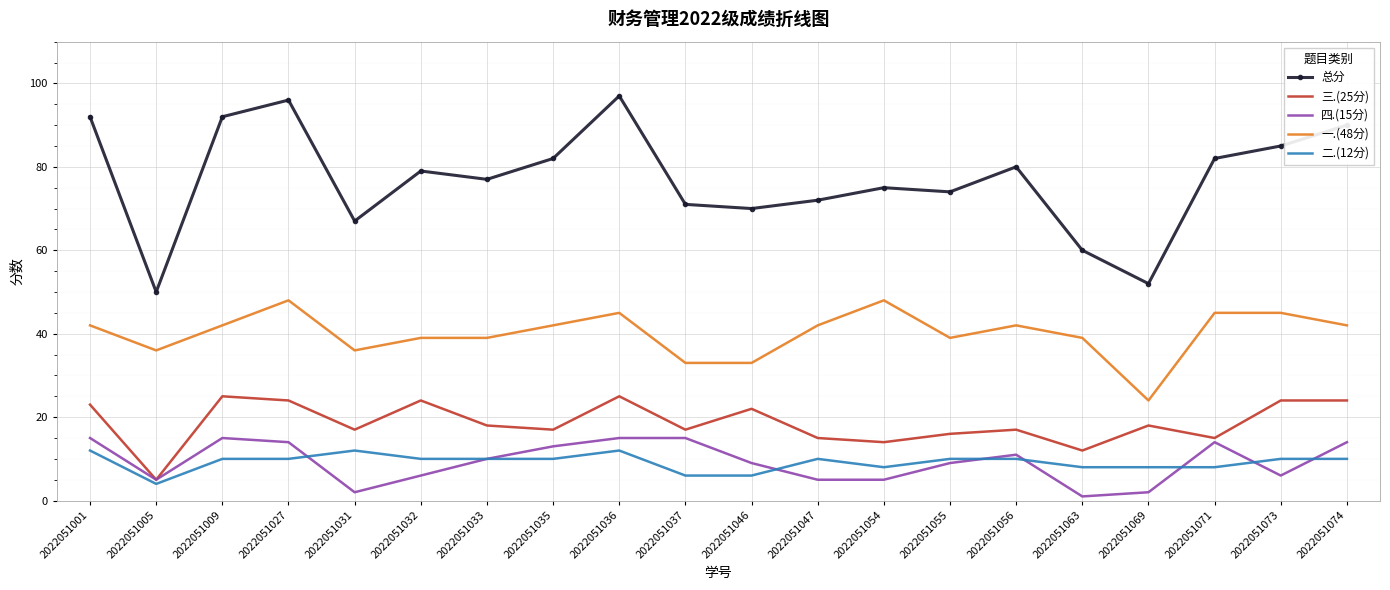

What are all the series names shown in the legend?

总分, 三.(25分), 四.(15分), 一.(48分), 二.(12分)